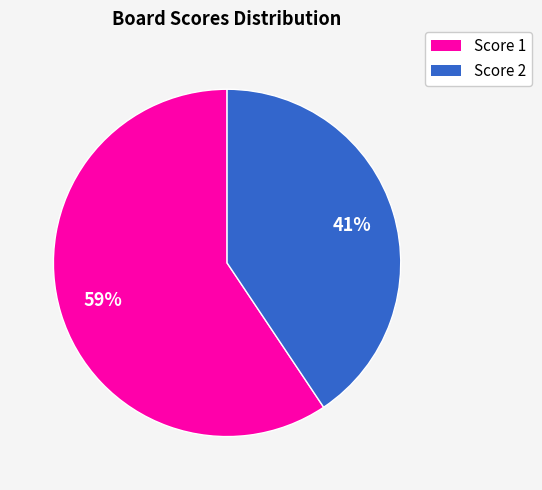

Is there any slice that represents more than half of the pie?

Yes